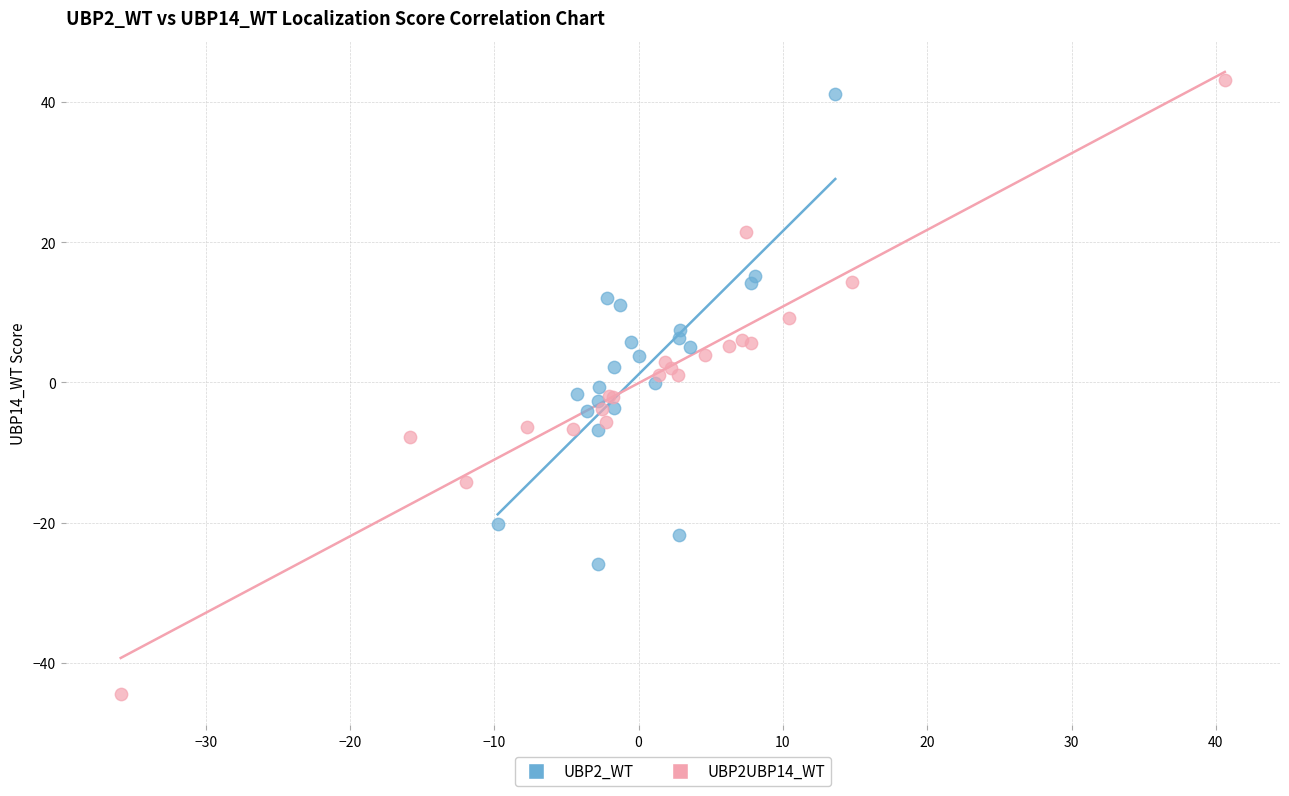

Which series contains the highest Y value?

UBP2UBP14_WT